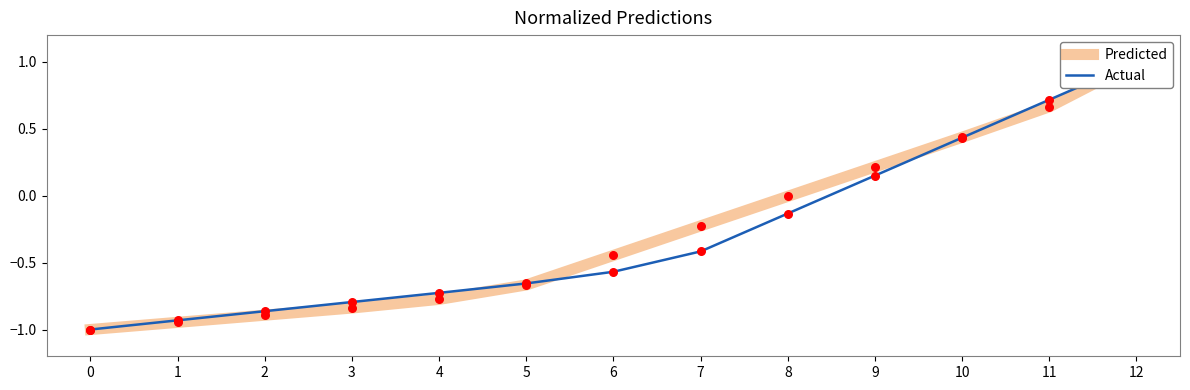

Which series reaches the maximum Y coordinate?

Predicted